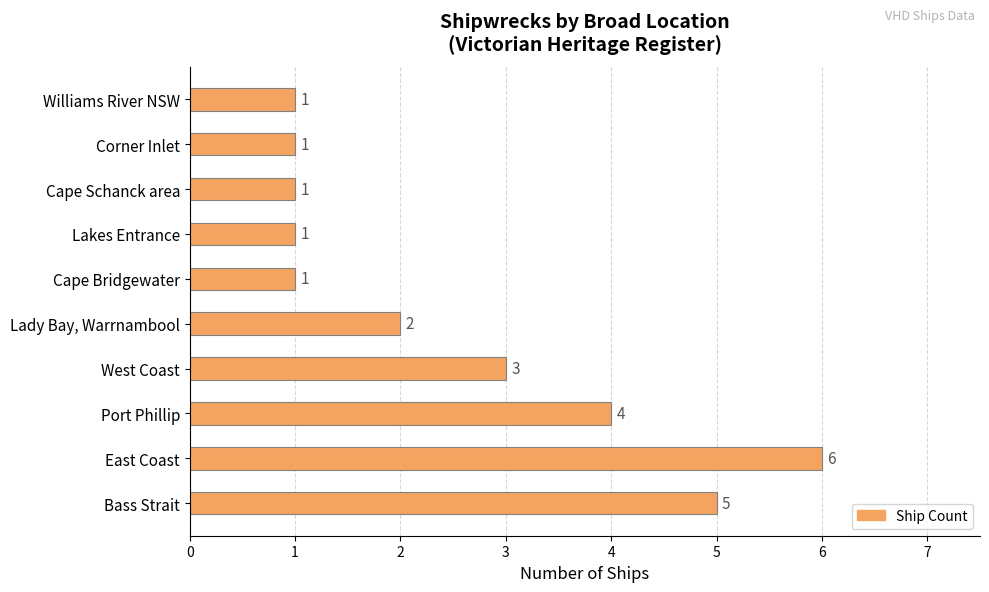

Count the values in the range 1 to 4.

8